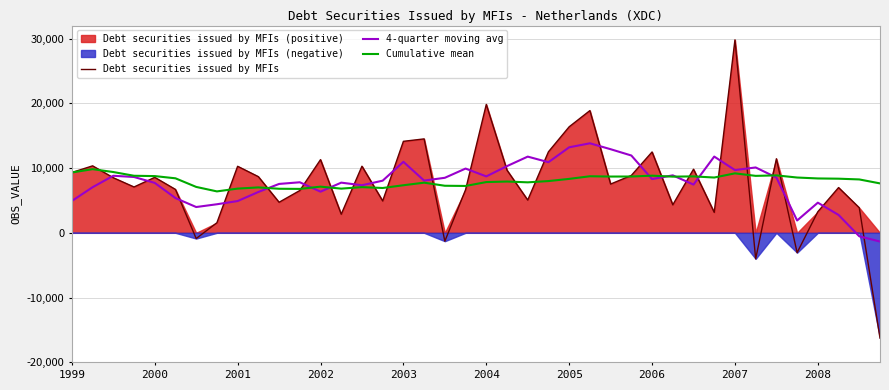

After their last crossing, which series has the higher values: 4-quarter moving avg or Cumulative mean?

Cumulative mean